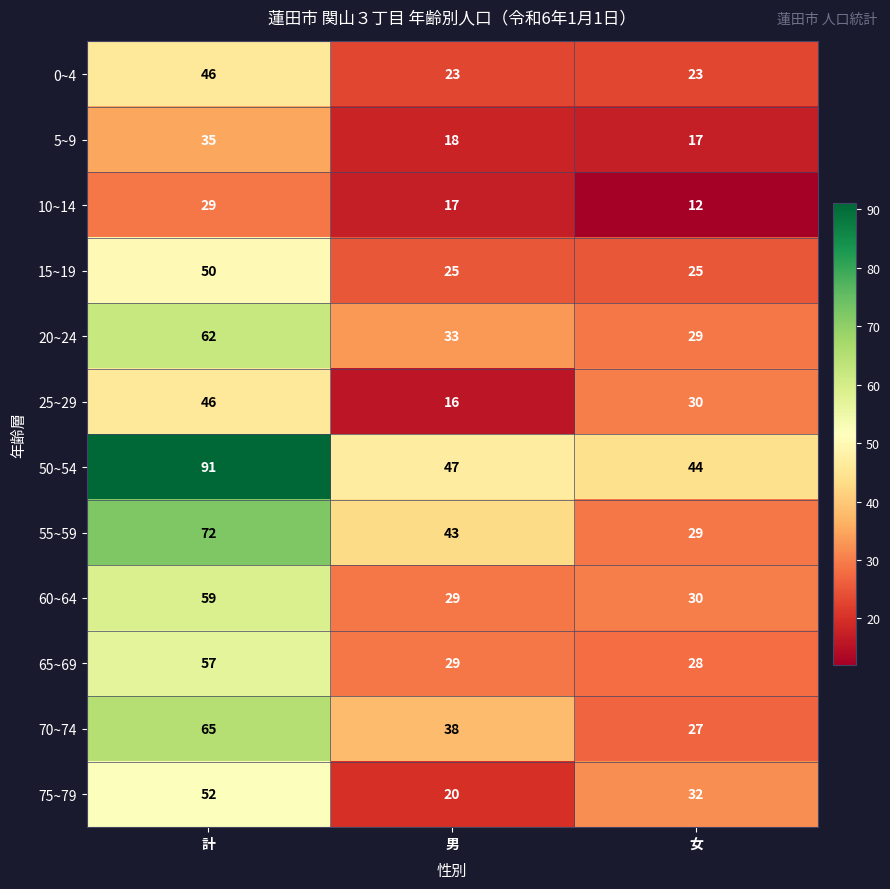

What is the spread (max minus min) of values at 女?

32